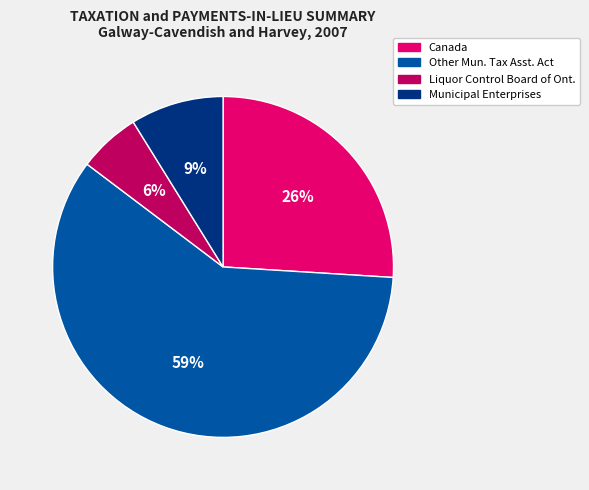

To the nearest percent, what is the difference between the Municipal Enterprises and Liquor Control Board of Ont. slice percentages?

3%